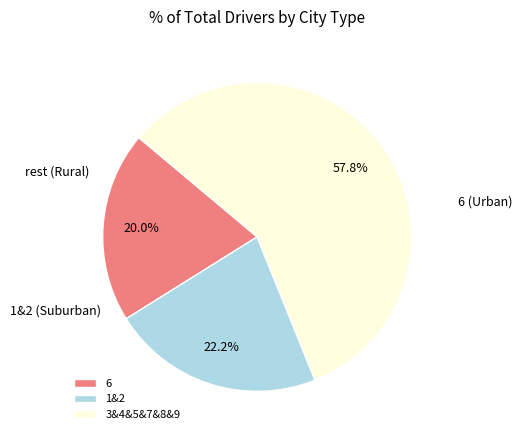

Which slice represents more than half of the pie?

3&4&5&7&8&9